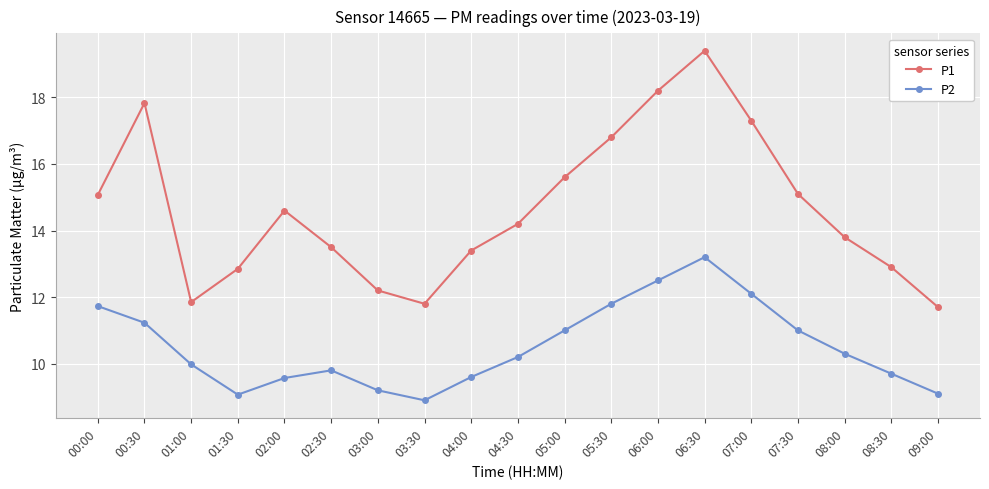

What is the maximum value shown in the chart?

19.4